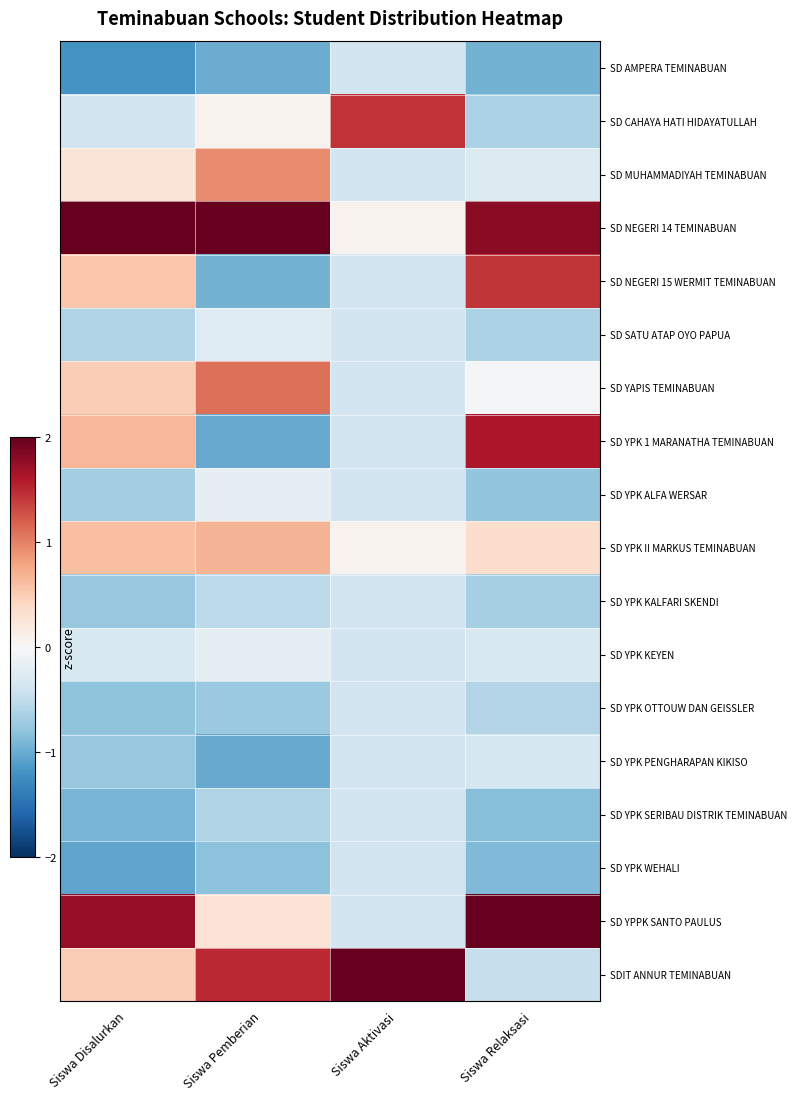

Reading left to right, list all the values displayed in this chart.

SD AMPERA TEMINABUAN: Siswa Disalurkan=-1.2	Siswa Pemberian=-1.0	Siswa Aktivasi=-0.4	Siswa Relaksasi=-0.9
SD CAHAYA HATI HIDAYATULLAH: Siswa Disalurkan=-0.4	Siswa Pemberian=0.1	Siswa Aktivasi=1.4	Siswa Relaksasi=-0.6
SD MUHAMMADIYAH TEMINABUAN: Siswa Disalurkan=0.3	Siswa Pemberian=0.9	Siswa Aktivasi=-0.4	Siswa Relaksasi=-0.3
SD NEGERI 14 TEMINABUAN: Siswa Disalurkan=2.7	Siswa Pemberian=2.7	Siswa Aktivasi=0.1	Siswa Relaksasi=1.8
SD NEGERI 15 WERMIT TEMINABUAN: Siswa Disalurkan=0.6	Siswa Pemberian=-0.9	Siswa Aktivasi=-0.4	Siswa Relaksasi=1.4
SD SATU ATAP OYO PAPUA: Siswa Disalurkan=-0.6	Siswa Pemberian=-0.3	Siswa Aktivasi=-0.4	Siswa Relaksasi=-0.6
SD YAPIS TEMINABUAN: Siswa Disalurkan=0.5	Siswa Pemberian=1.1	Siswa Aktivasi=-0.4	Siswa Relaksasi=-0.0
SD YPK 1 MARANATHA TEMINABUAN: Siswa Disalurkan=0.7	Siswa Pemberian=-1.0	Siswa Aktivasi=-0.4	Siswa Relaksasi=1.6
SD YPK ALFA WERSAR: Siswa Disalurkan=-0.7	Siswa Pemberian=-0.2	Siswa Aktivasi=-0.4	Siswa Relaksasi=-0.8
SD YPK II MARKUS TEMINABUAN: Siswa Disalurkan=0.6	Siswa Pemberian=0.7	Siswa Aktivasi=0.1	Siswa Relaksasi=0.4
SD YPK KALFARI SKENDI: Siswa Disalurkan=-0.8	Siswa Pemberian=-0.5	Siswa Aktivasi=-0.4	Siswa Relaksasi=-0.7
SD YPK KEYEN: Siswa Disalurkan=-0.3	Siswa Pemberian=-0.2	Siswa Aktivasi=-0.4	Siswa Relaksasi=-0.3
SD YPK OTTOUW DAN GEISSLER: Siswa Disalurkan=-0.8	Siswa Pemberian=-0.7	Siswa Aktivasi=-0.4	Siswa Relaksasi=-0.6
SD YPK PENGHARAPAN KIKISO: Siswa Disalurkan=-0.8	Siswa Pemberian=-1.0	Siswa Aktivasi=-0.4	Siswa Relaksasi=-0.3
SD YPK SERIBAU DISTRIK TEMINABUAN: Siswa Disalurkan=-0.9	Siswa Pemberian=-0.6	Siswa Aktivasi=-0.4	Siswa Relaksasi=-0.8
SD YPK WEHALI: Siswa Disalurkan=-1.1	Siswa Pemberian=-0.8	Siswa Aktivasi=-0.4	Siswa Relaksasi=-0.9
SD YPPK SANTO PAULUS: Siswa Disalurkan=1.7	Siswa Pemberian=0.3	Siswa Aktivasi=-0.4	Siswa Relaksasi=2.2
SDIT ANNUR TEMINABUAN: Siswa Disalurkan=0.5	Siswa Pemberian=1.5	Siswa Aktivasi=3.7	Siswa Relaksasi=-0.5